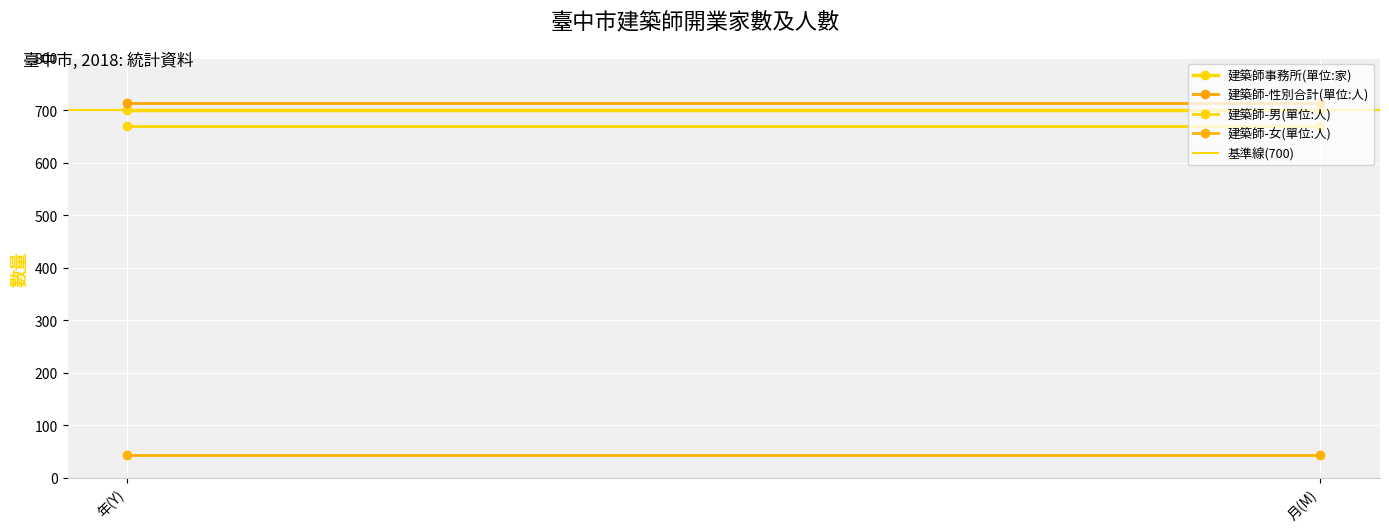

Reading right to left, extract all data points from this chart.

建築師事務所(單位:家): 月(M)=700	年(Y)=700
建築師-性別合計(單位:人): 月(M)=714	年(Y)=714
建築師-男(單位:人): 月(M)=670	年(Y)=670
建築師-女(單位:人): 月(M)=44	年(Y)=44
基準線(700): 月(M)=700	年(Y)=700